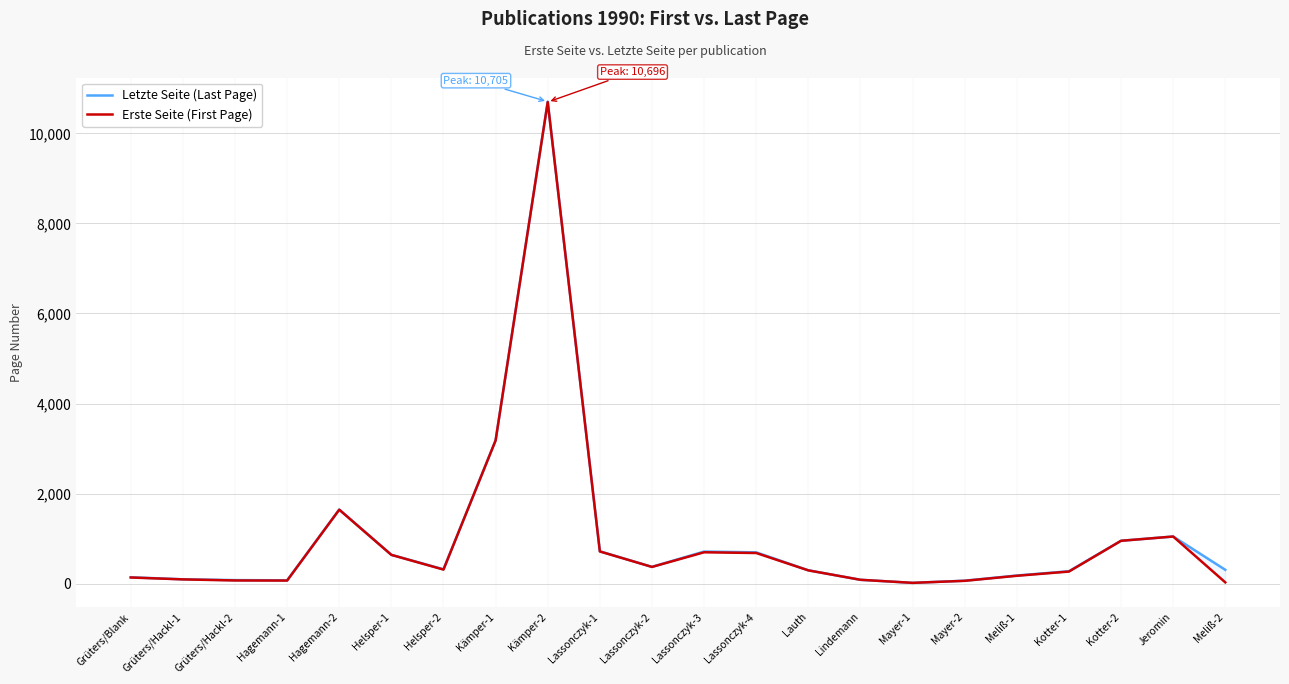

What is the value of the Erste Seite (First Page) point at the 11th from the left?

370